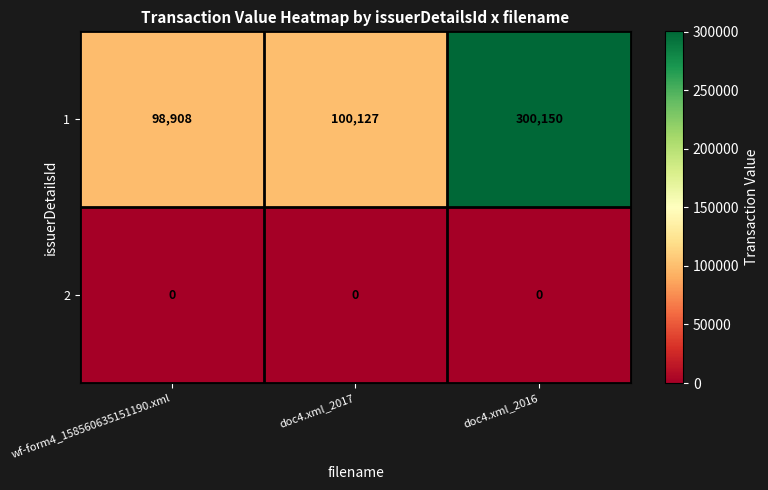

What is the total value across all series at doc4.xml_2016?

300150